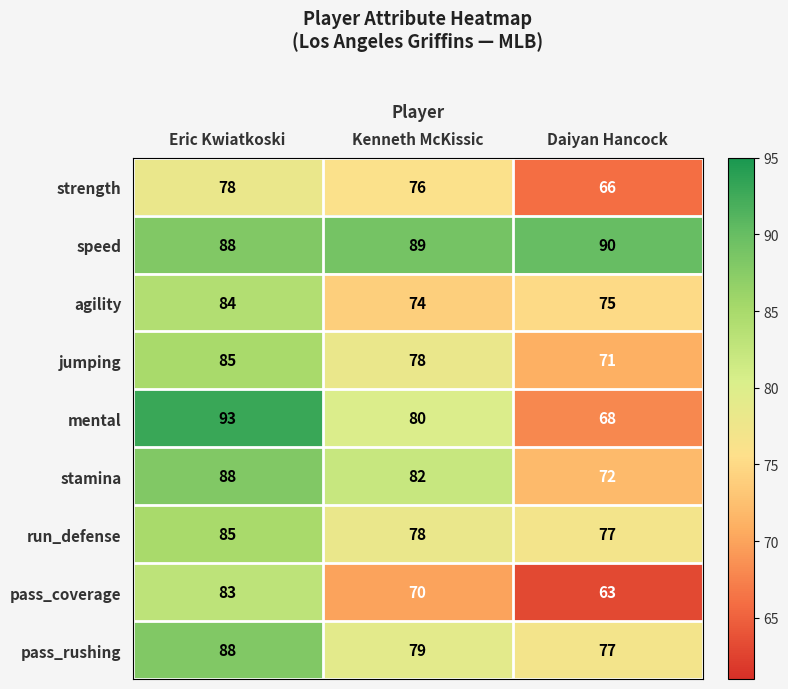

Where does the strength series first go above 76?

Eric Kwiatkoski